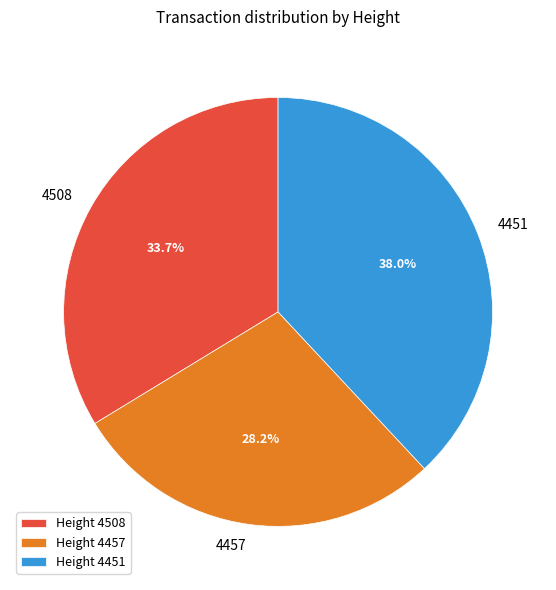

Between 4451 and 4457, which is larger?

4451